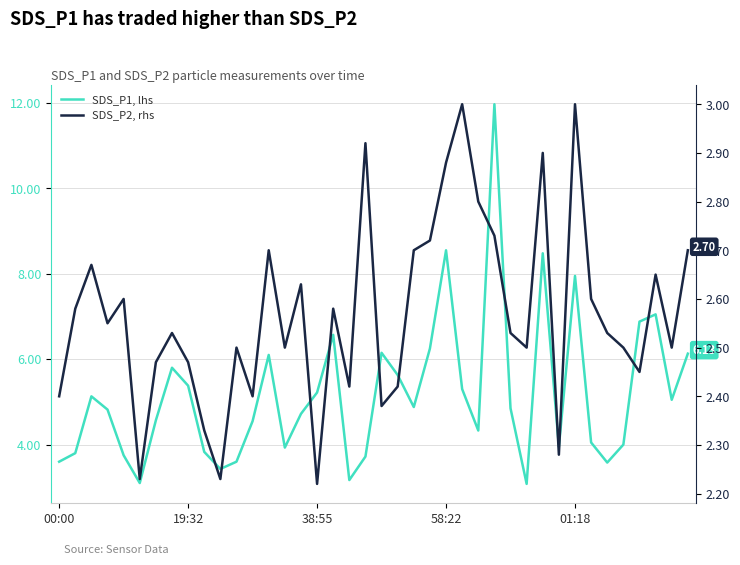

At how many categories does at least one series exceed 10?

1